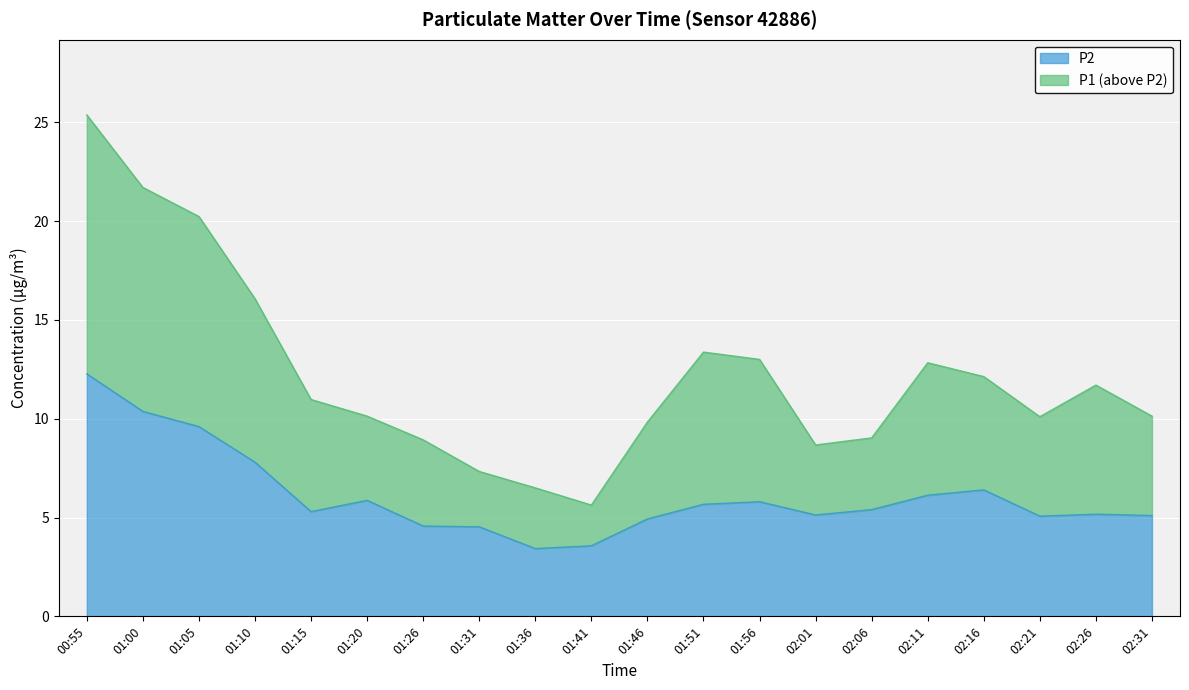

What is the maximum value for P2?

12.3